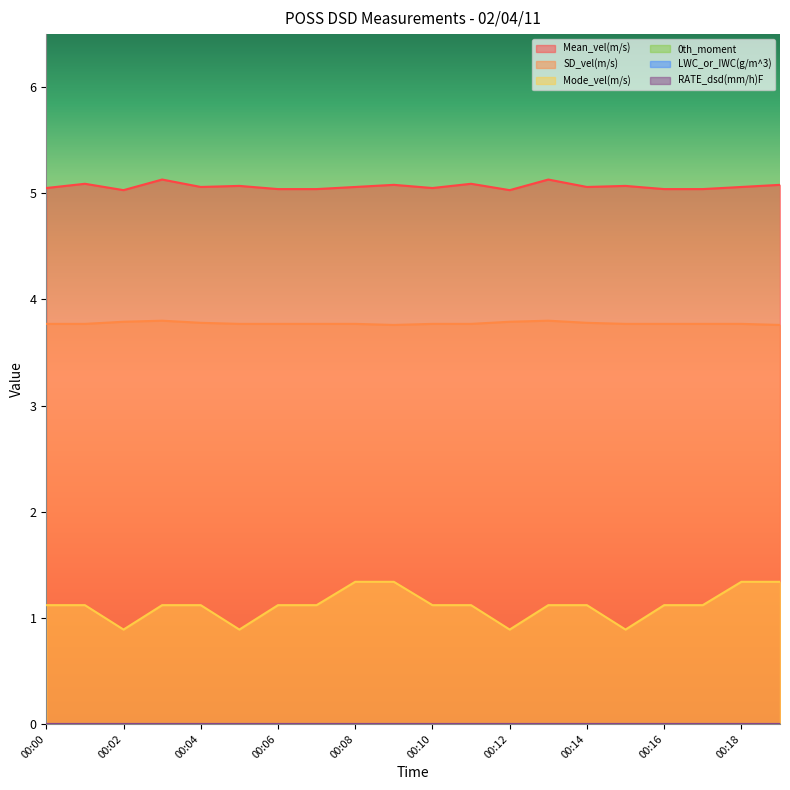

True or false: Mode_vel(m/s) and Mean_vel(m/s) intersect in this chart.

False